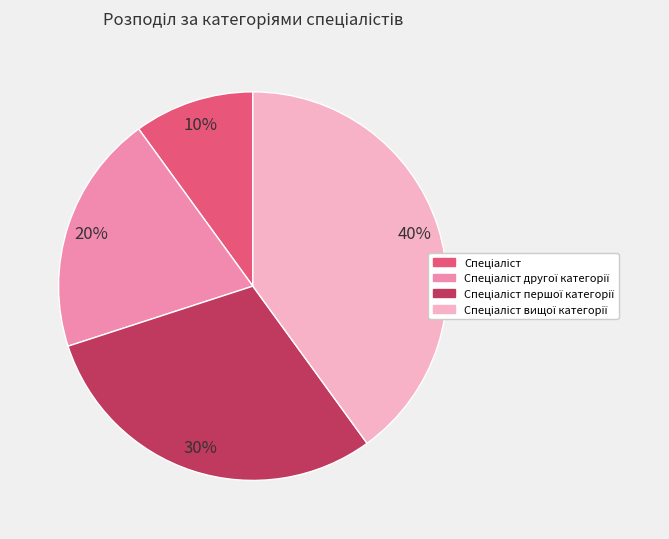

To the nearest percent, what is the average slice percentage?

25%